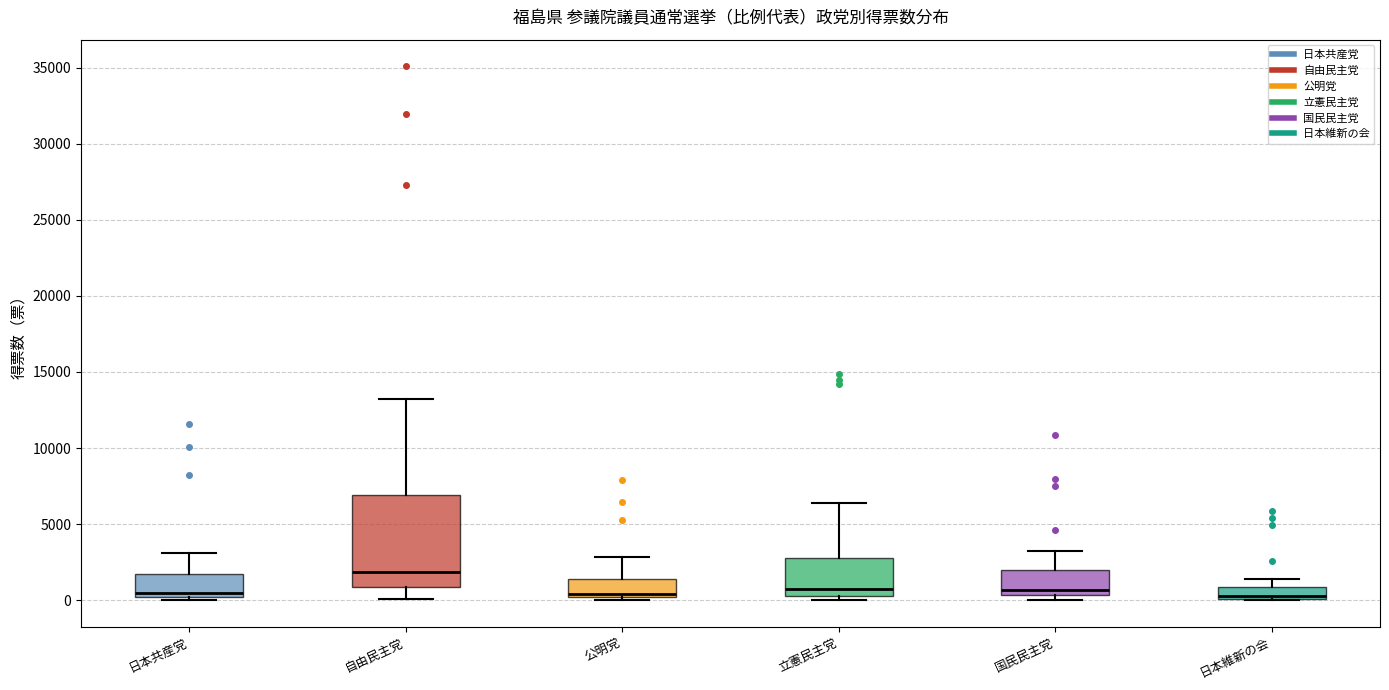

Reading left to right, read every box against the y-axis: the position of its median line, the range the box covers, and the ends of its whiskers. The values are not printed on the chart, so give them approximately, as read against the axis.

日本共産党: median 500, box 0 to 1500, whiskers 0 (just below the box's lower edge) to 3000
自由民主党: median 2000, box 1000 to 7000, whiskers 0 to 13500
公明党: median 500, box 0 to 1500, whiskers 0 (just below the box's lower edge) to 3000
立憲民主党: median 1000, box 500 to 3000, whiskers 0 to 6500
国民民主党: median 500 (just above the box's lower edge), box 500 to 2000, whiskers 0 to 3000
日本維新の会: median 500 (drawn on the box's lower edge), box 0 to 1000, whiskers 0 to 1500